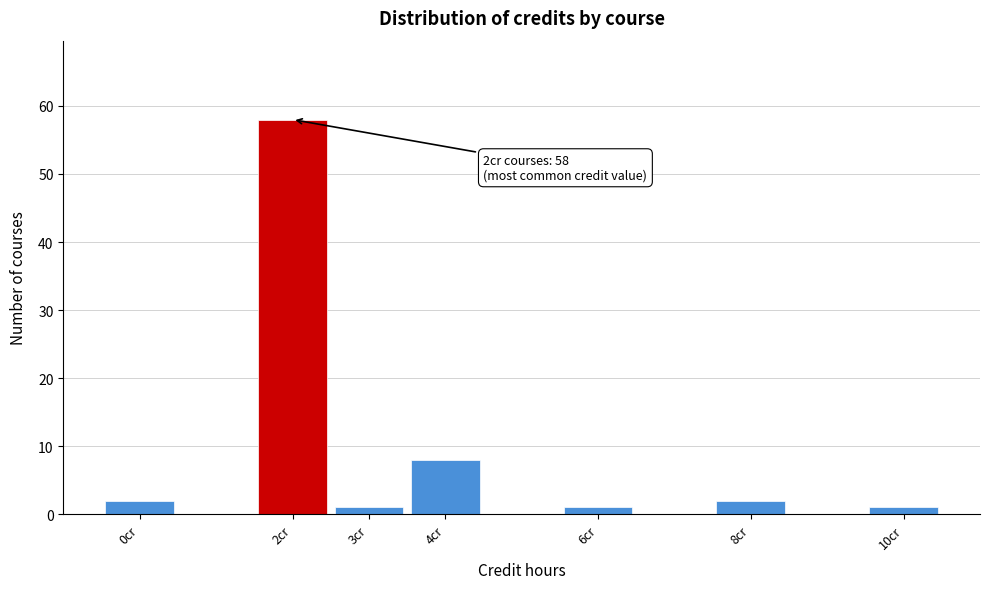

Over which range of the x-axis is the bar tallest?

1.5 to 2.5